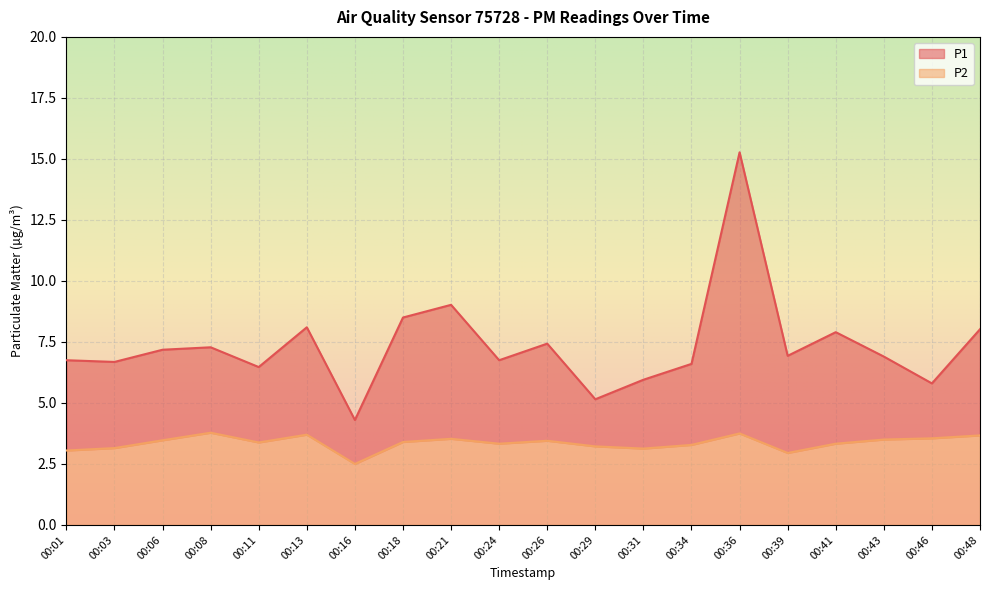

True or false: P1 has a value of 10.6 at 00:31.

False